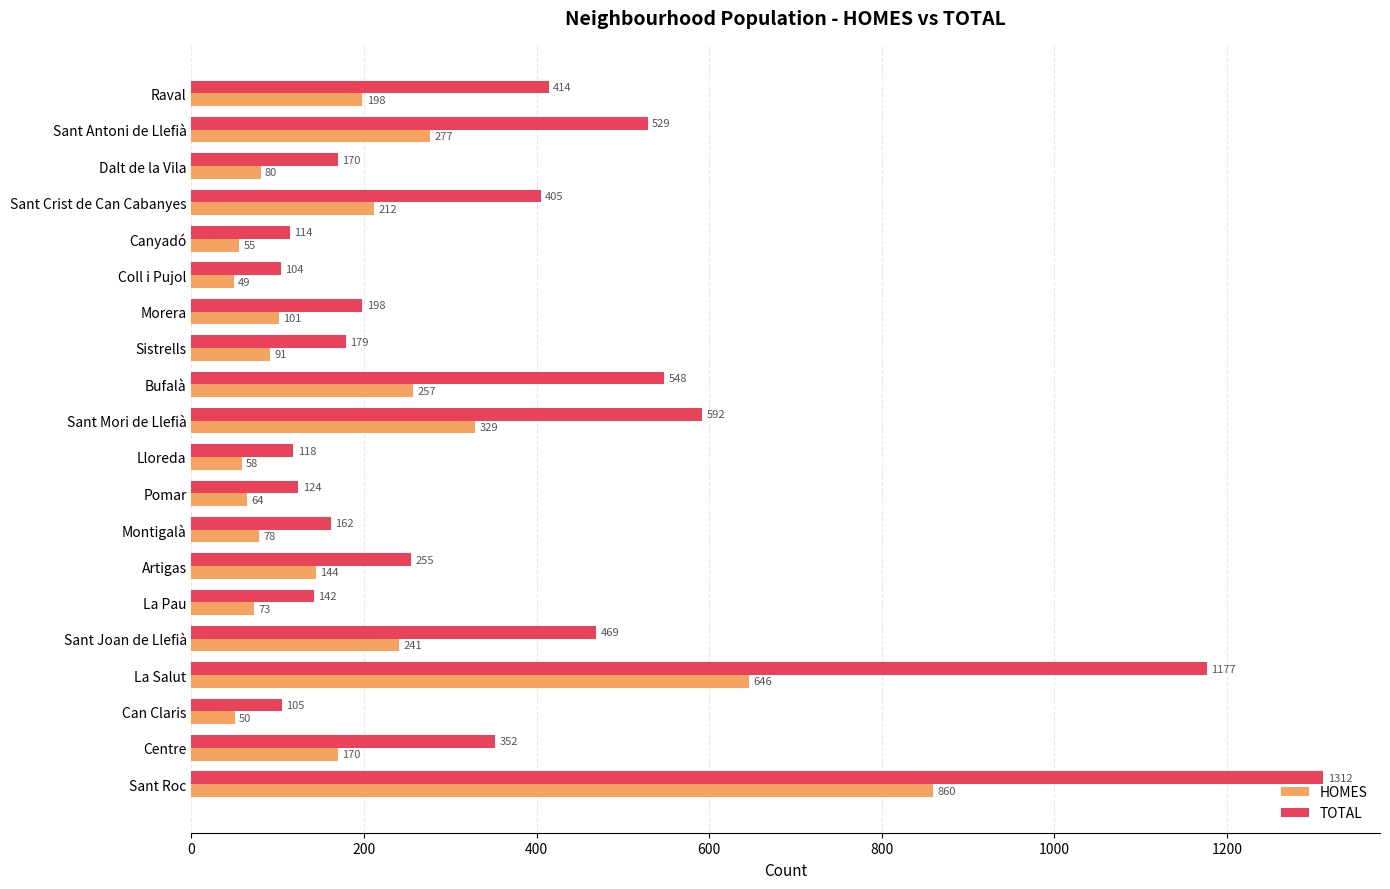

At which category is the sum across all series the highest?

Sant Roc